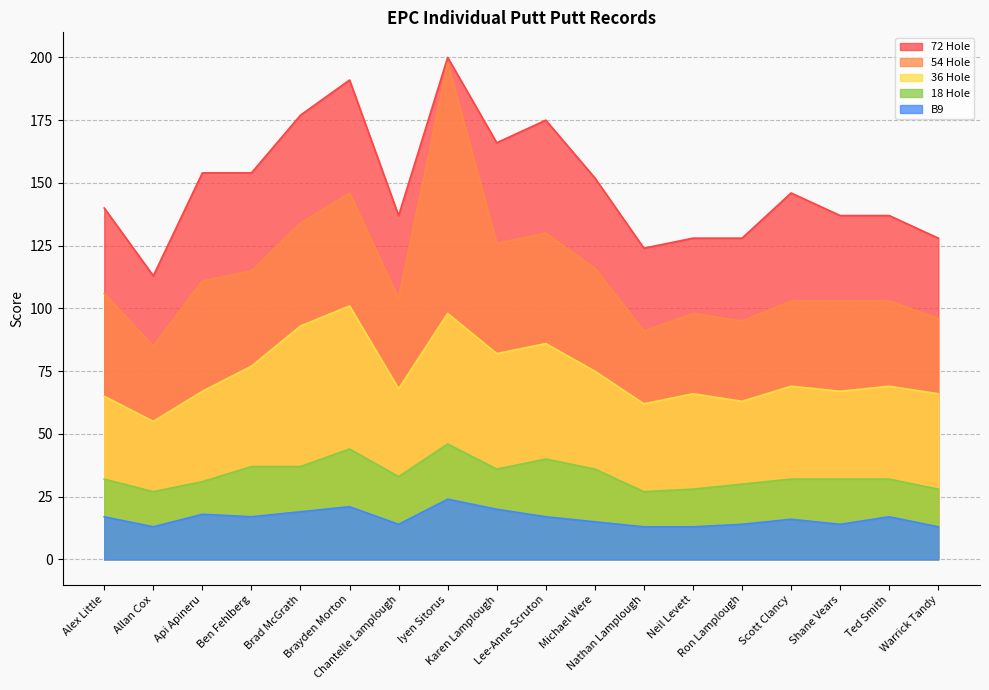

What position from the right is Neil Levett?

6